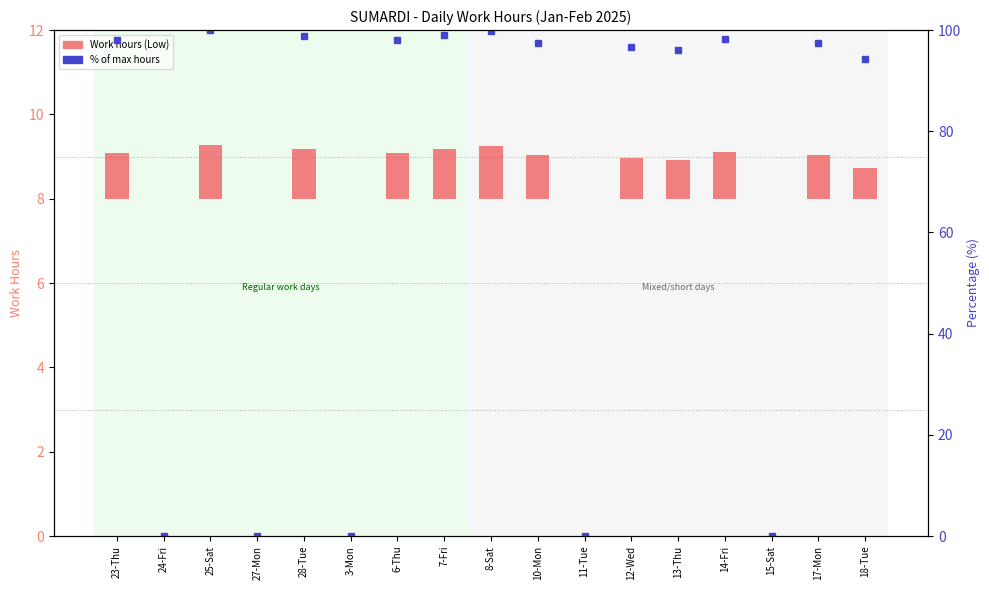

Which series has the largest total across all categories?

% of max hours